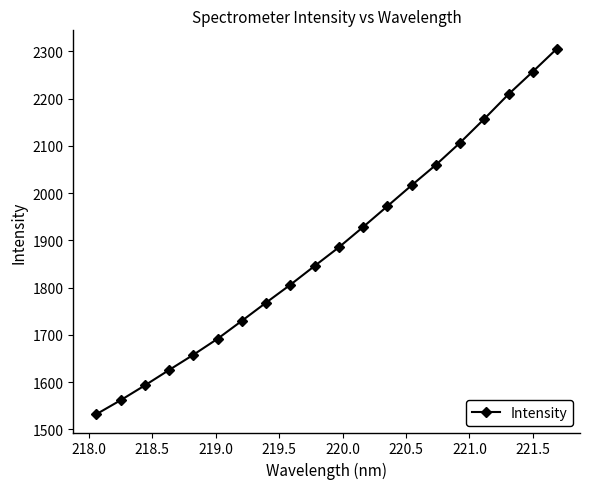

What is the minimum value shown in the chart?

1532.0